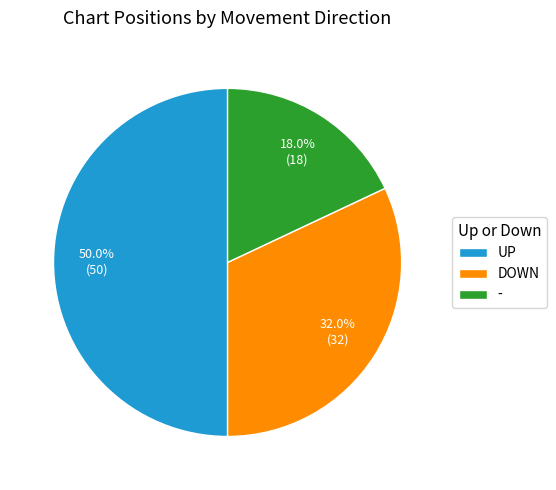

Rank the categories by value from lowest to highest.

-, DOWN, UP